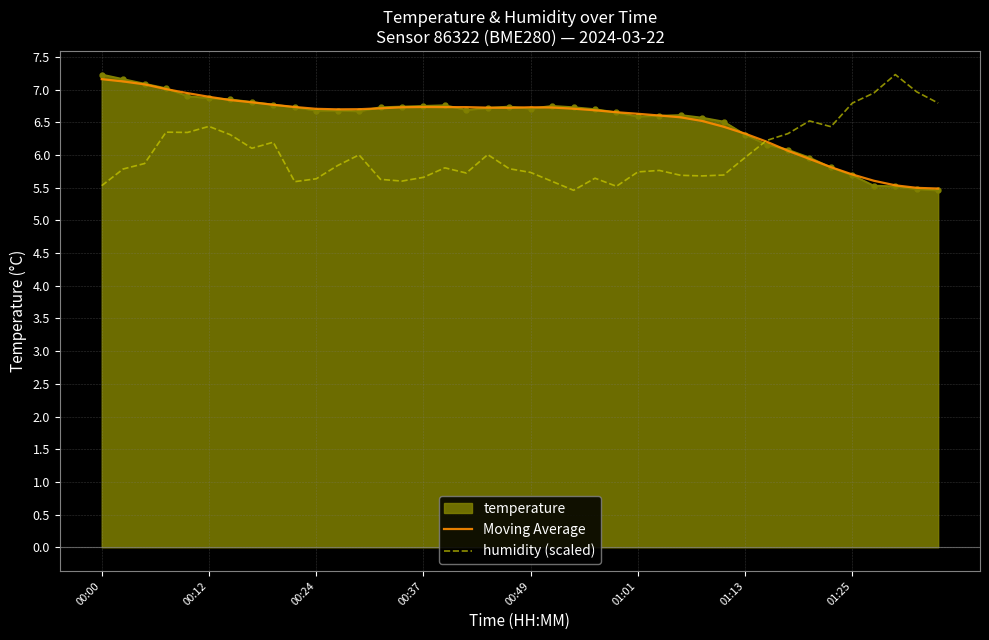

What is the minimum value shown in the chart?

5.5